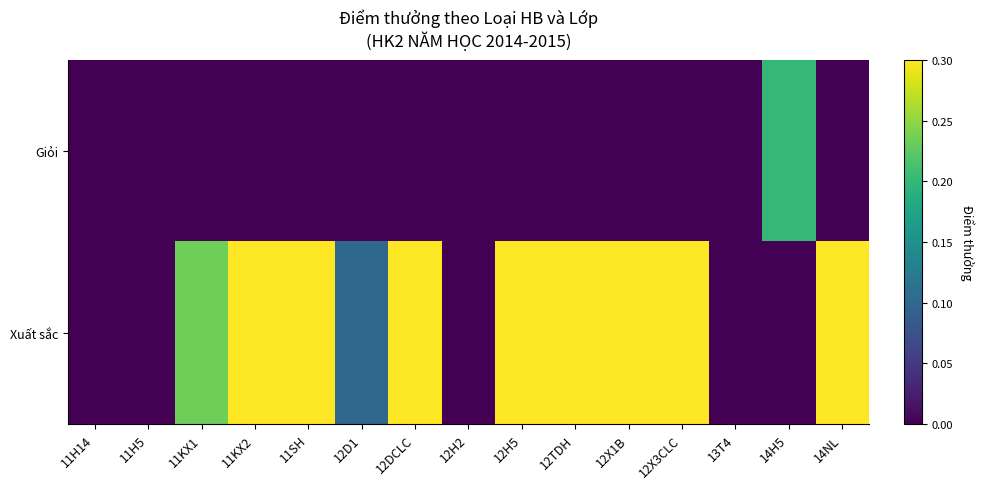

Between 11SH and 12X3CLC, which series saw the biggest shift?

Giỏi